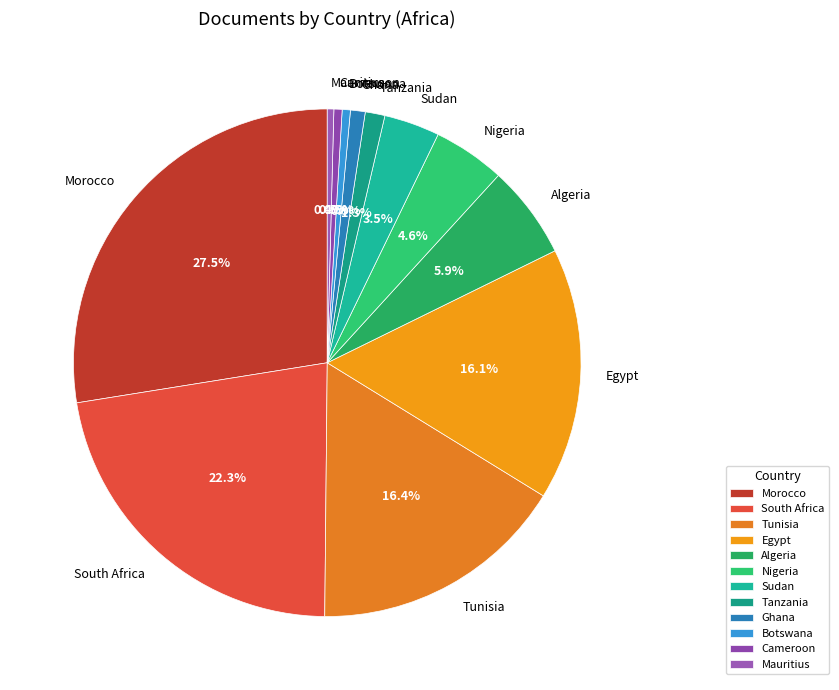

Combined, what portion of the pie is Nigeria and Cameroon?

5.1%